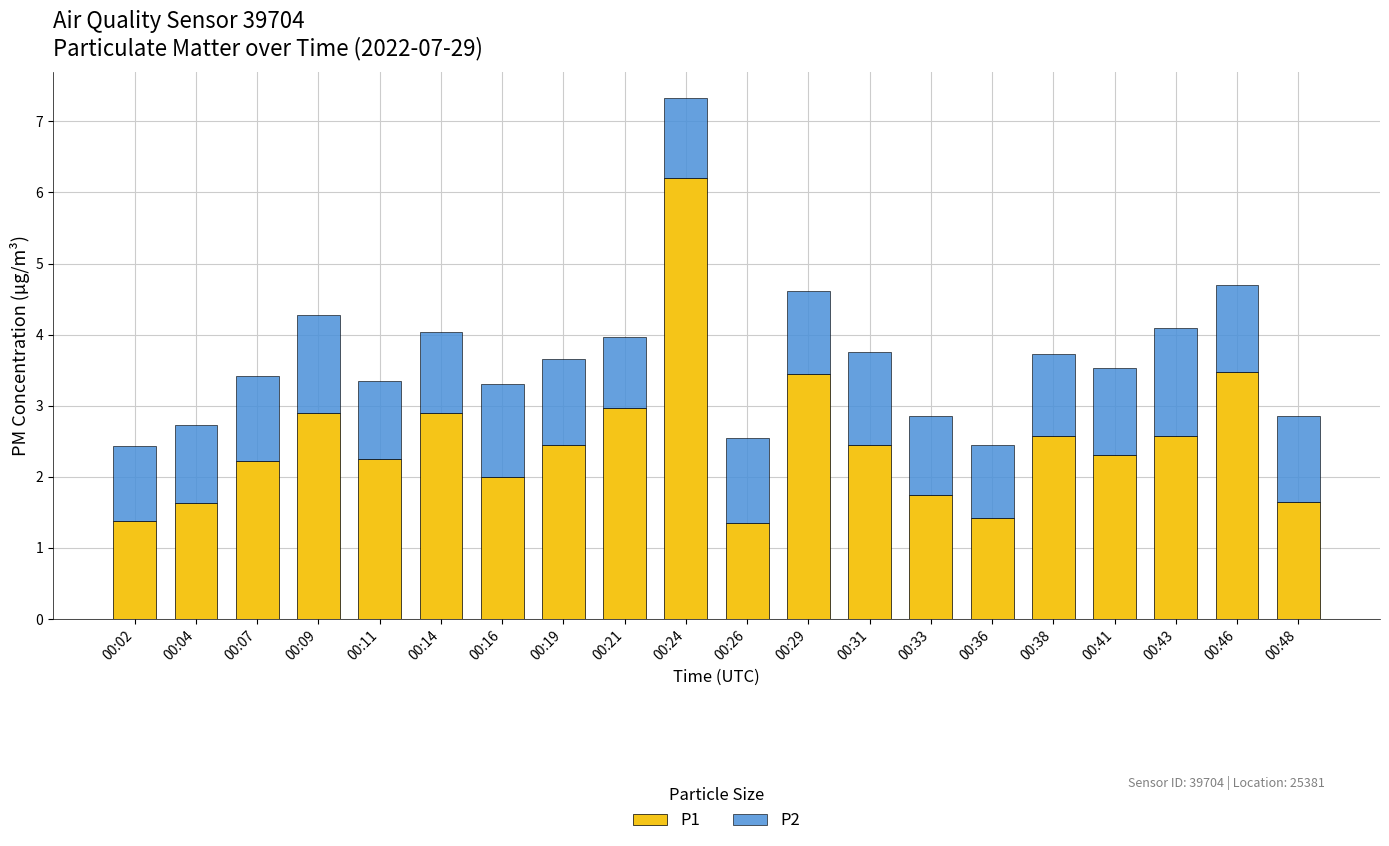

What is the average value of the P1 series?

2.5